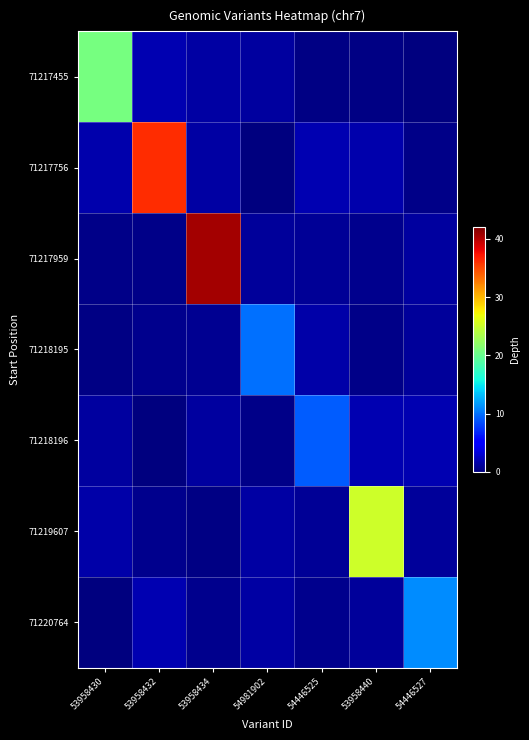

Which series has the widest spread of values?

71217959